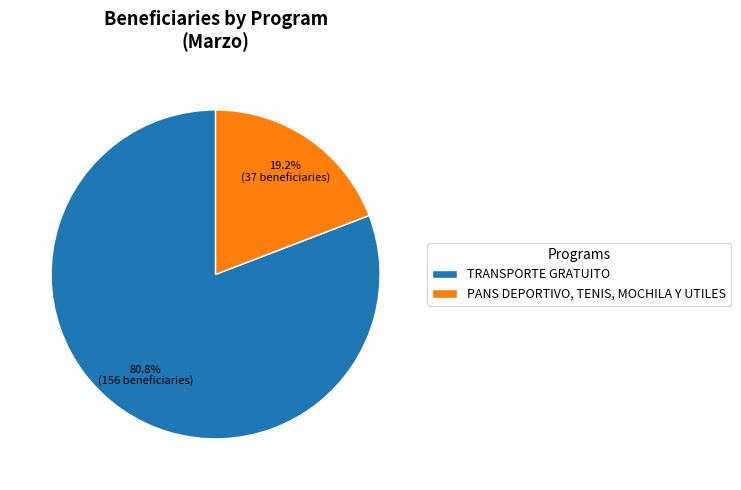

Is the sum of TRANSPORTE GRATUITO and PANS DEPORTIVO, TENIS, MOCHILA Y UTILES greater than half?

Yes